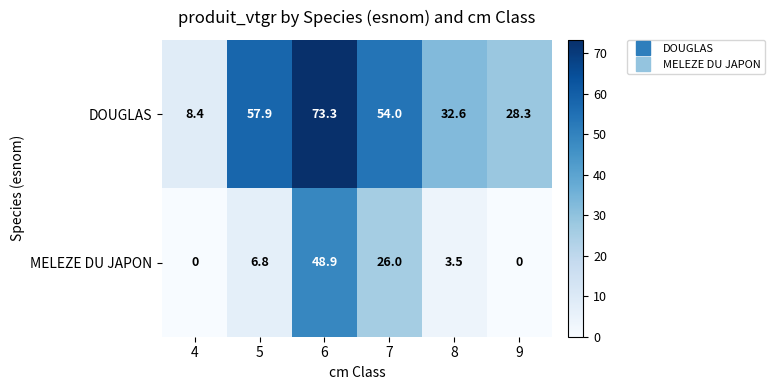

Where is DOUGLAS nearest to the value 40?

8